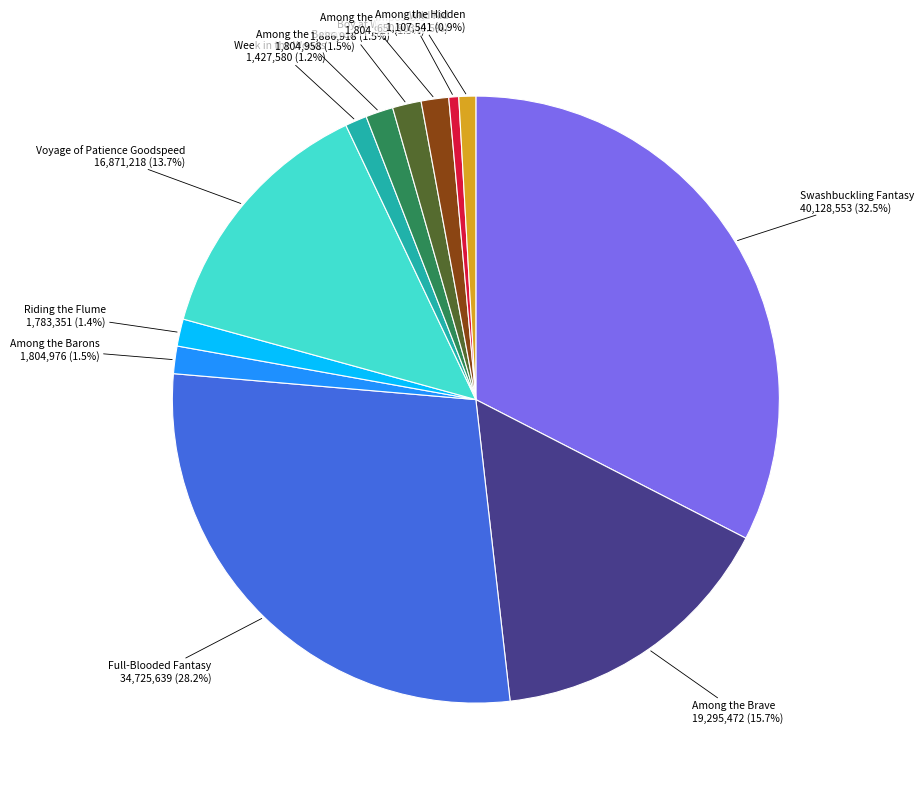

Does any single category account for the majority?

No